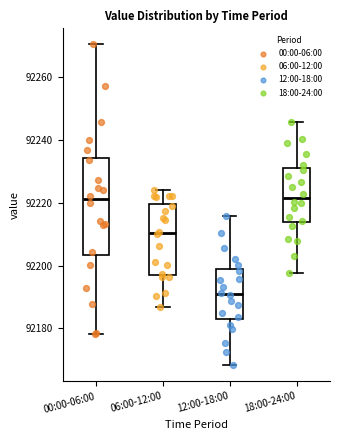

Reading left to right, read every box against the y-axis: the position of its median line, the range the box covers, and the ends of its whiskers. The values are not printed on the chart, so give them approximately, as read against the axis.

00:00-06:00: median 92222, box 92204 to 92234, whiskers 92178 to 92270
06:00-12:00: median 92210, box 92198 to 92220, whiskers 92186 to 92224
12:00-18:00: median 92190, box 92182 to 92198, whiskers 92168 to 92216
18:00-24:00: median 92222, box 92214 to 92230, whiskers 92198 to 92246